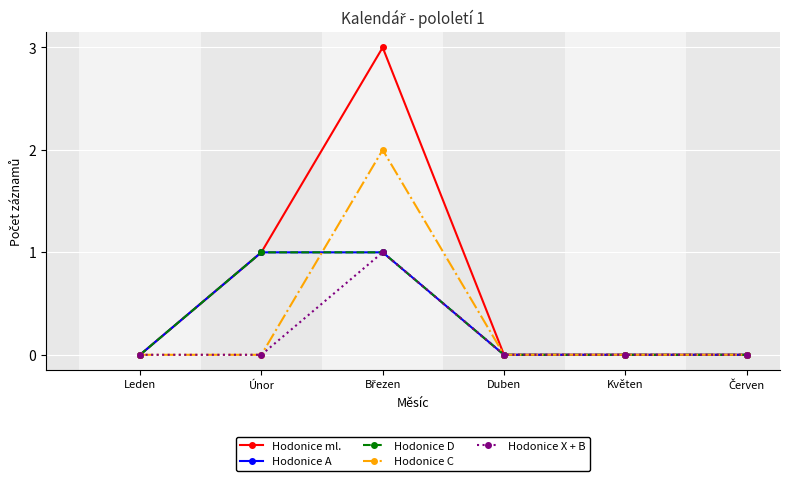

Rank the series by their maximum value, from lowest to highest.

Hodonice A, Hodonice D, Hodonice X + B, Hodonice C, Hodonice ml.